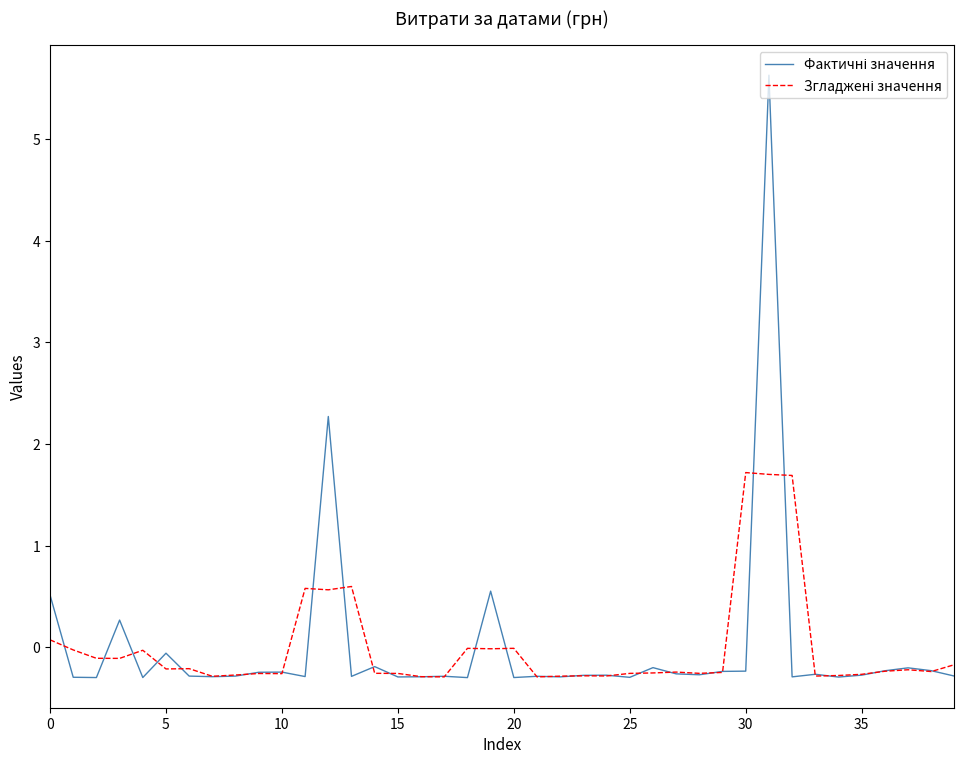

What is the maximum value shown in the chart?

5.6